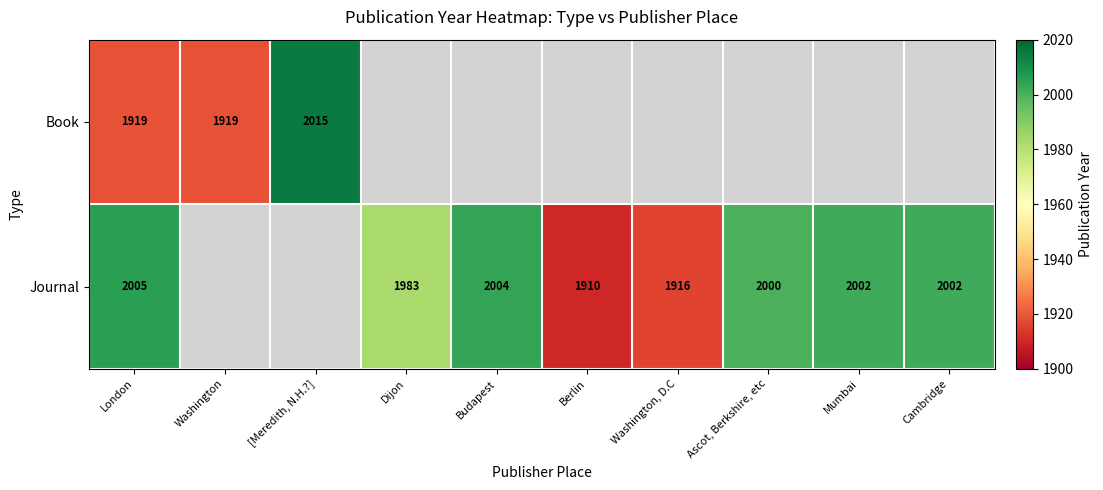

What is the greatest value displayed?

2015.0